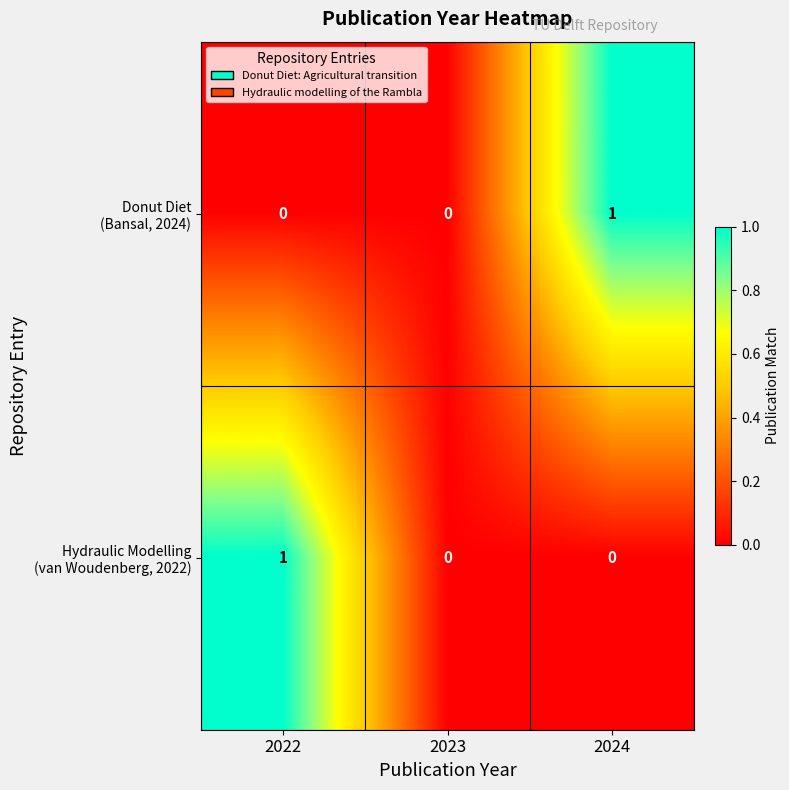

Which series changed the most between 2022 and 2024?

Donut Diet (Bansal, 2024)